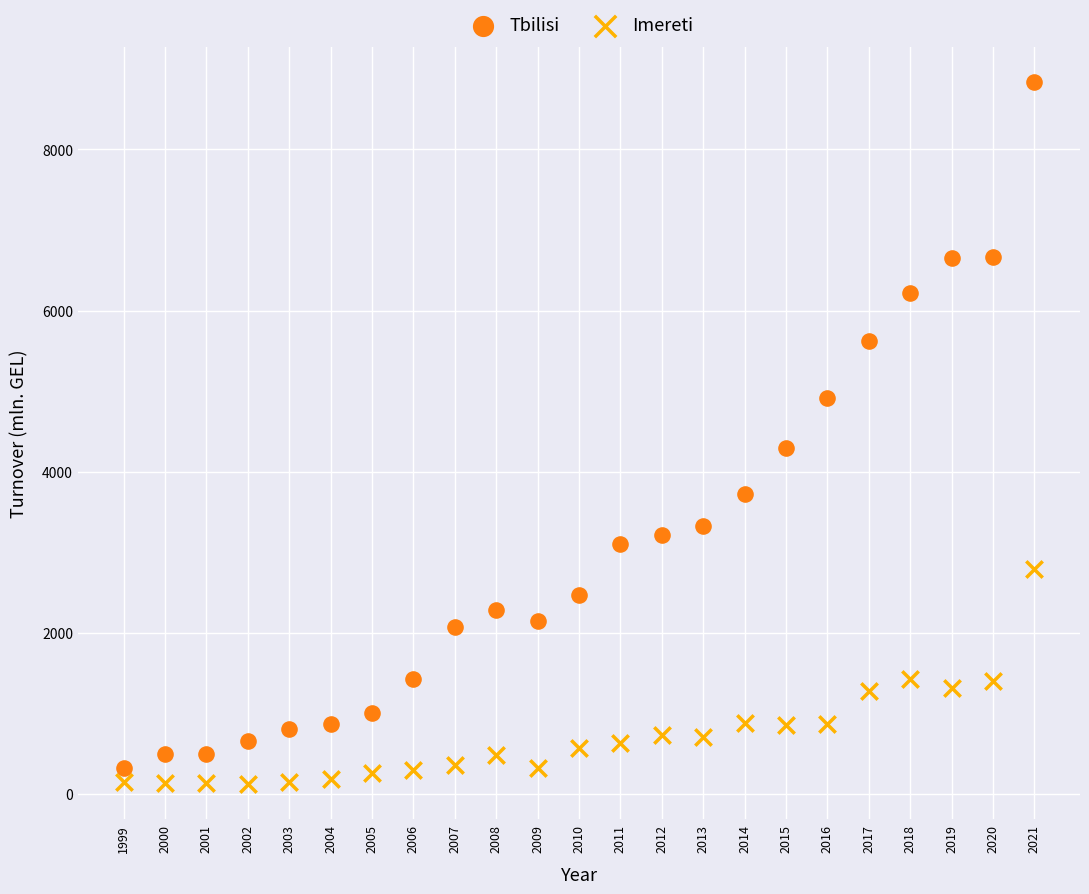

What are all the series names shown in the legend?

Tbilisi, Imereti